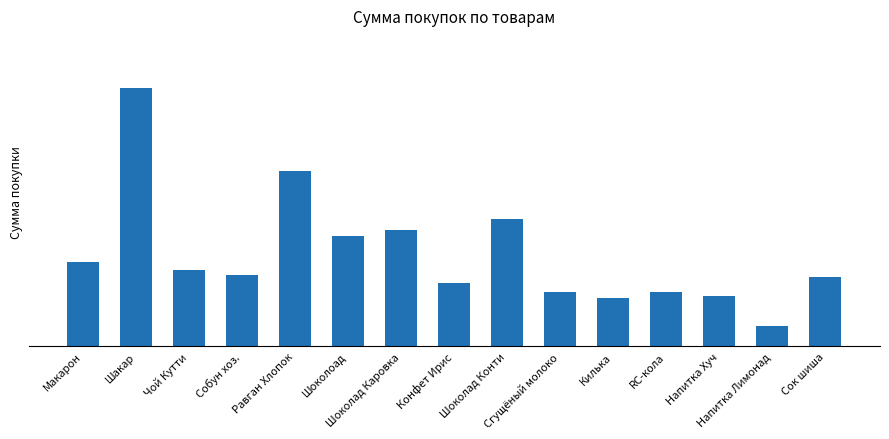

Where does the data first go above 117?

Макарон